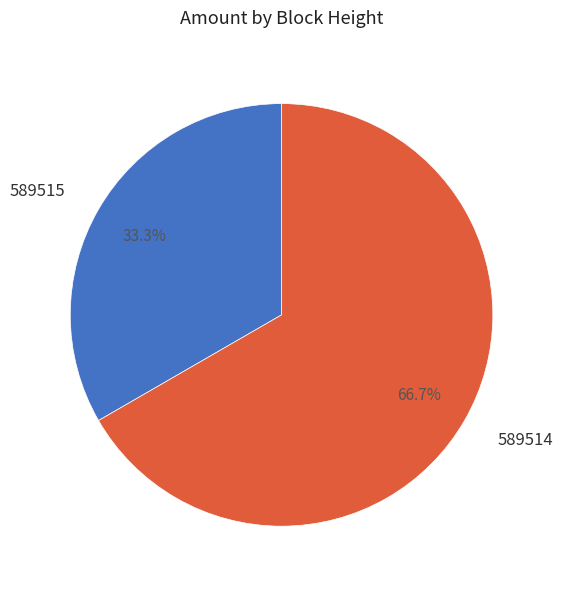

Do 589514 and 589515 together represent more than half of the pie?

Yes